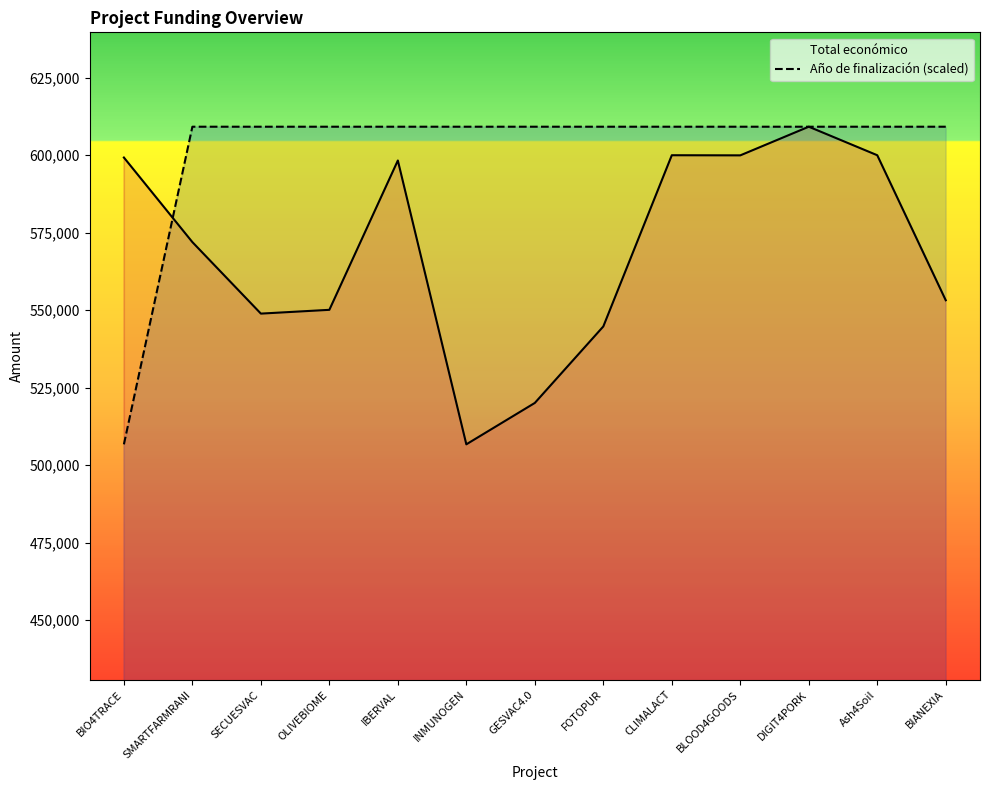

The Año de finalización (scaled) series shows 200400.5 at INMUNOGEN. True or false?

False